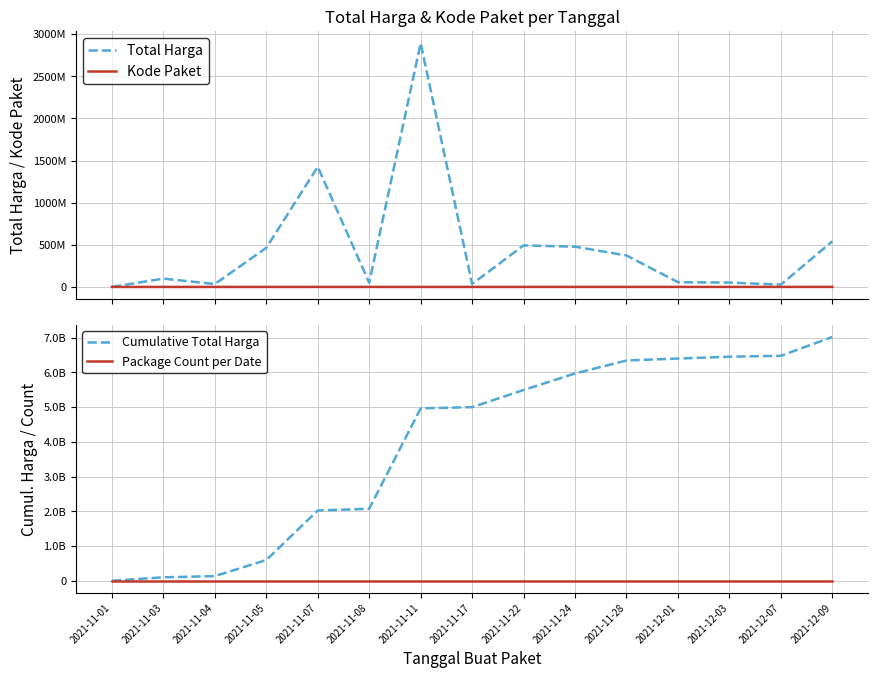

Reading left to right, extract all data points from this chart.

Total Harga: 333600	98772570	34000000	464002100	1425867900	49730040	2892122000	34292000	493000000	477600000	373404000	56152800	51601000	27412000	541071000
Kode Paket: 464	5449	8530	13652	16823	17272	28271	40112	55826	70453	91101	103541	117783	128516	139817
Cumulative Total Harga: 333600	99106170	133106170	597108270	2022976170	2072706210	4964828210	4999120210	5492120210	5969720210	6343124210	6399277010	6450878010	6478290010	7019361010
Package Count per Date: 2	8	3	1	1	4	3	1	1	2	1	1	1	1	2